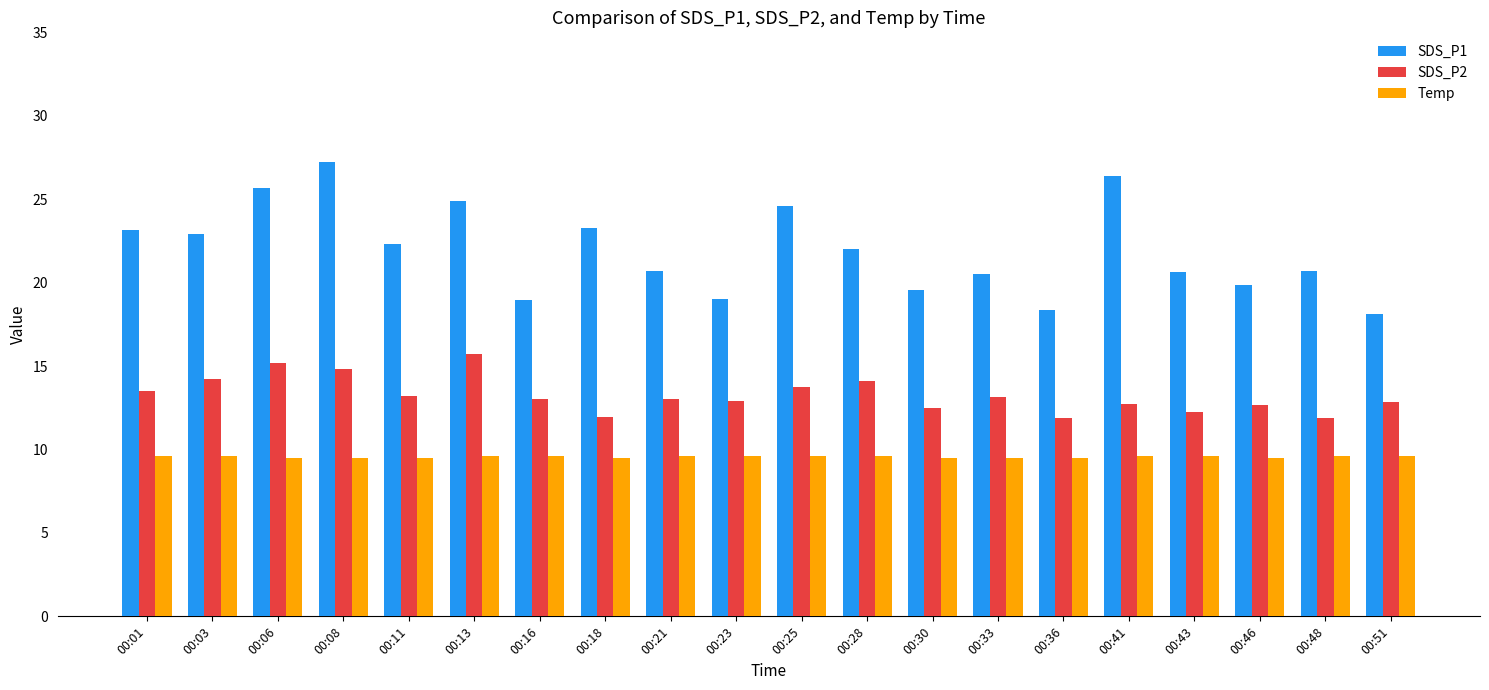

At how many categories does at least one series exceed 14?

20